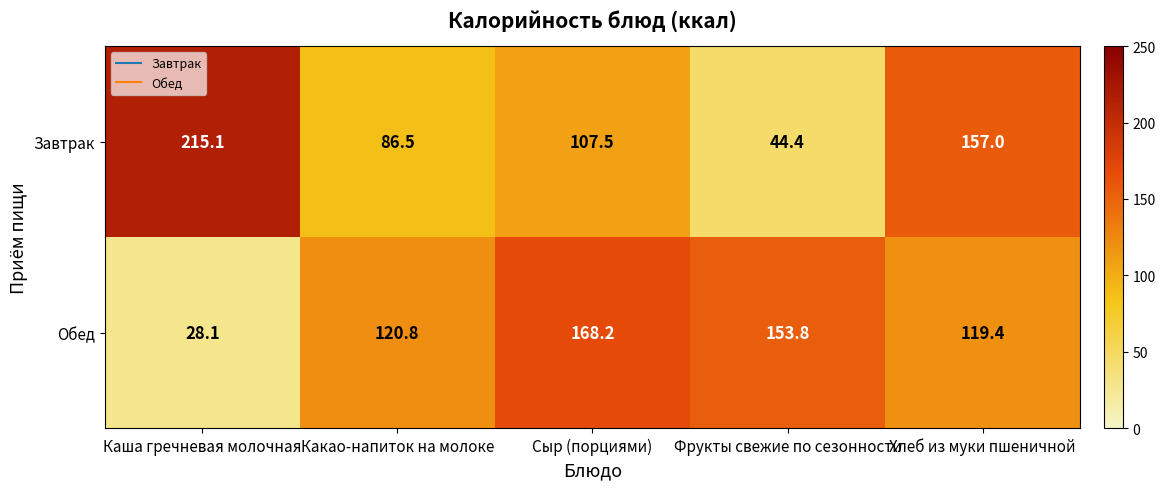

How many data points in Завтрак are above 107?

3